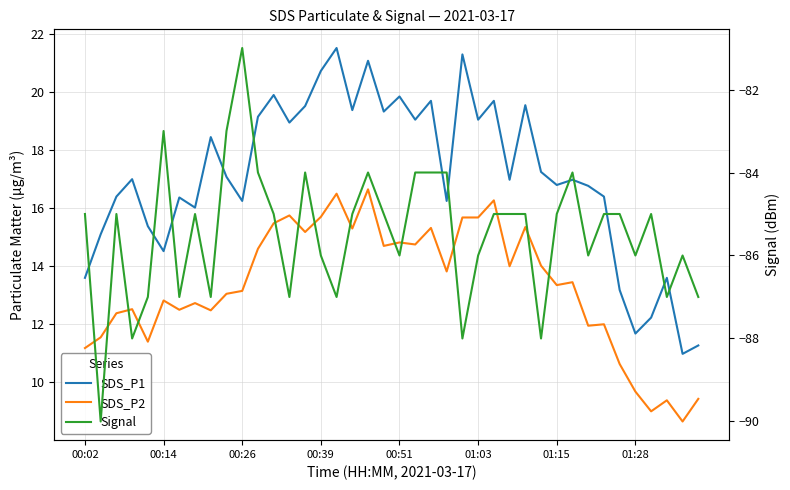

Reading right to left, list all the values displayed in this chart.

SDS_P1: 11.3	11.0	13.6	12.2	11.7	13.2	16.4	16.8	17.0	16.8	17.2	19.6	17.0	19.7	19.1	21.3	16.2	19.7	19.1	19.9	19.3	21.1	19.4	21.5	20.7	19.5	18.9	19.9	19.1	16.2	17.1	18.4	16.0	16.4	14.5	15.4	17.0	16.4	15.1	13.6
SDS_P2: 9.4	8.7	9.4	9.0	9.7	10.6	12.0	11.9	13.4	13.3	14.0	15.3	14.0	16.3	15.7	15.7	13.8	15.3	14.8	14.8	14.7	16.6	15.3	16.5	15.7	15.2	15.8	15.5	14.6	13.2	13.1	12.5	12.7	12.5	12.8	11.4	12.5	12.4	11.6	11.2
Signal: -87.0	-86.0	-87.0	-85.0	-86.0	-85.0	-85.0	-86.0	-84.0	-85.0	-88.0	-85.0	-85.0	-85.0	-86.0	-88.0	-84.0	-84.0	-84.0	-86.0	-85.0	-84.0	-85.0	-87.0	-86.0	-84.0	-87.0	-85.0	-84.0	-81.0	-83.0	-87.0	-85.0	-87.0	-83.0	-87.0	-88.0	-85.0	-90.0	-85.0